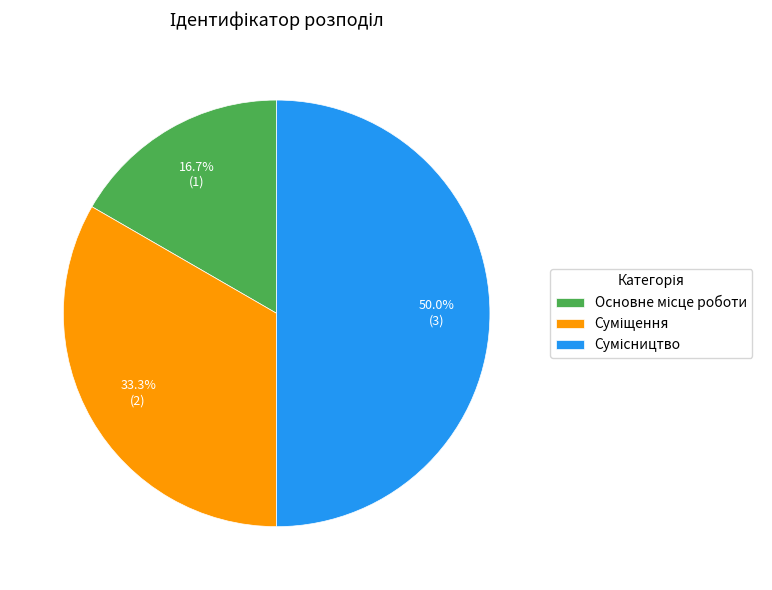

Count the number of slices in the pie.

3